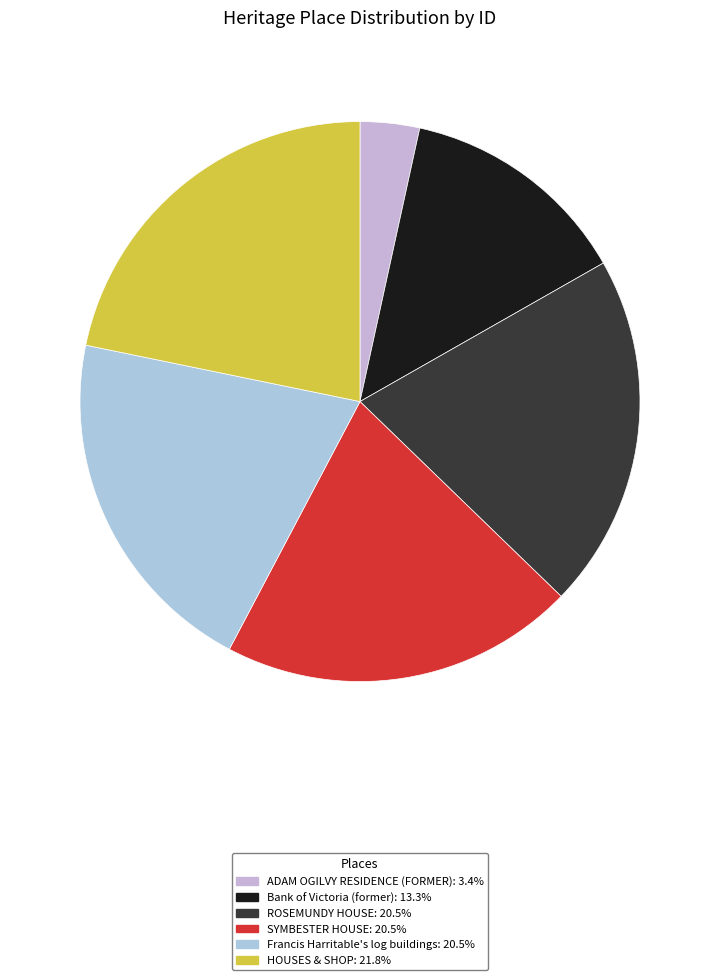

How many segments does this pie chart have?

6